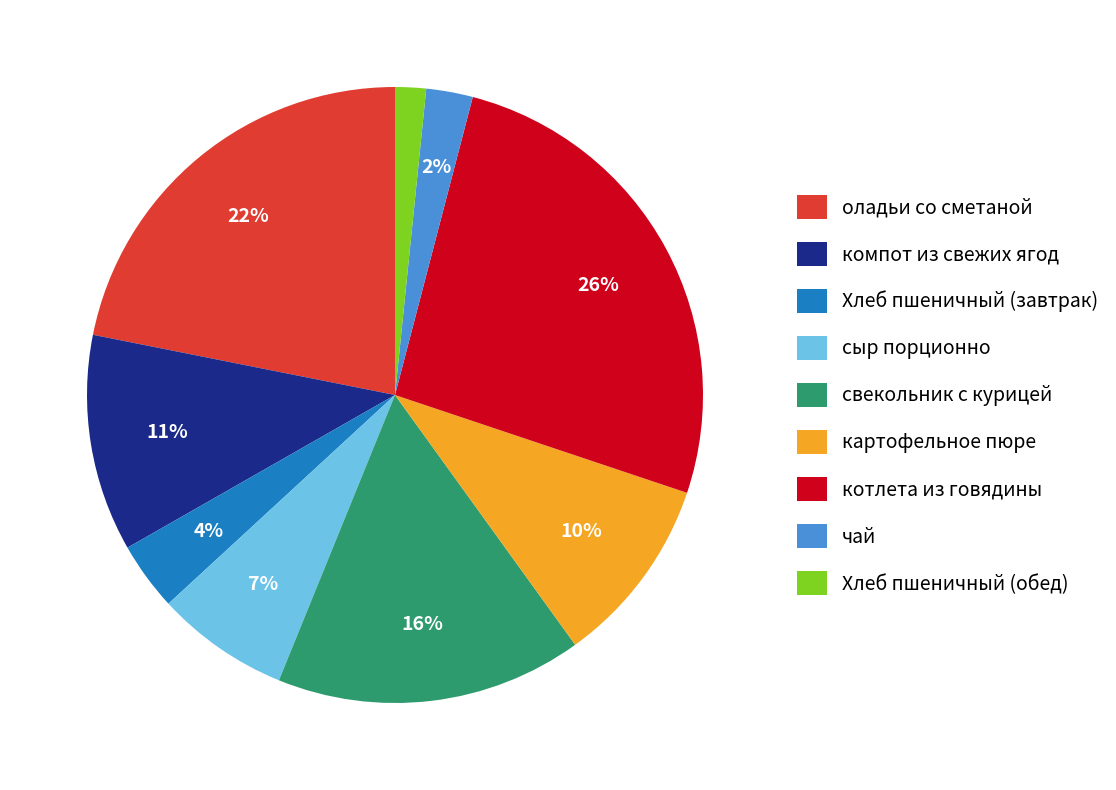

To the nearest percent, what percentage of the pie is сыр порционно?

7%